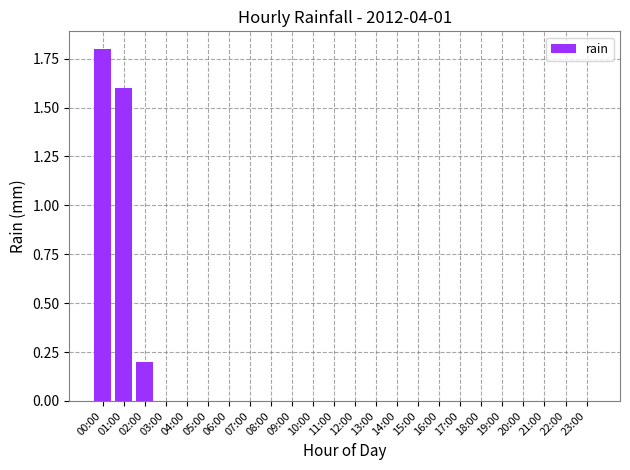

The chart shows a value of 0.8 at 19:00. True or false?

False